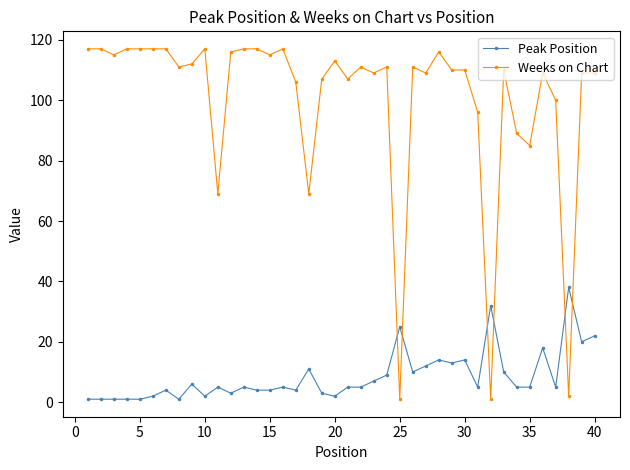

Which series has the widest spread of values?

Weeks on Chart